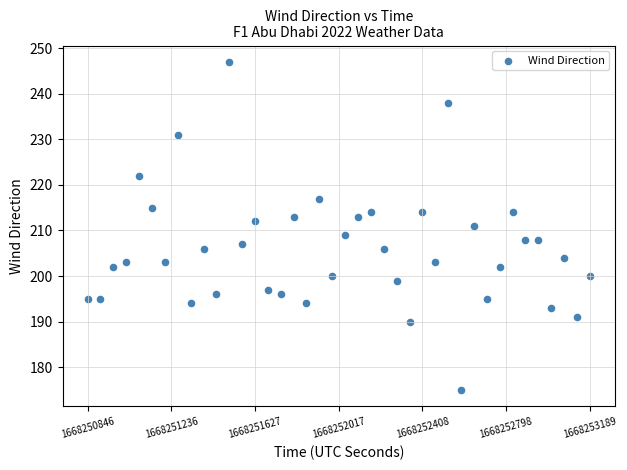

What is the range of Y values (max minus min)?

72